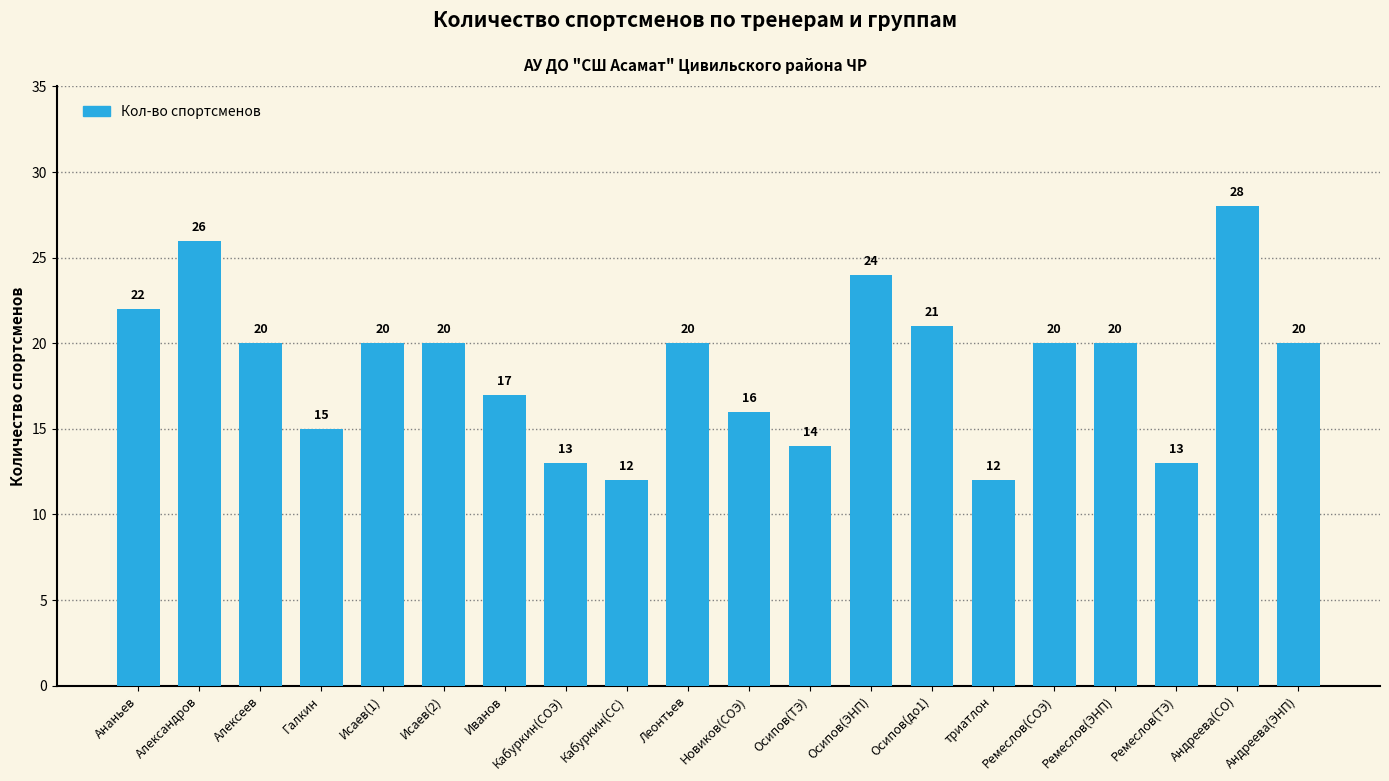

The chart shows a value of 21 at Осипов(до1). True or false?

True